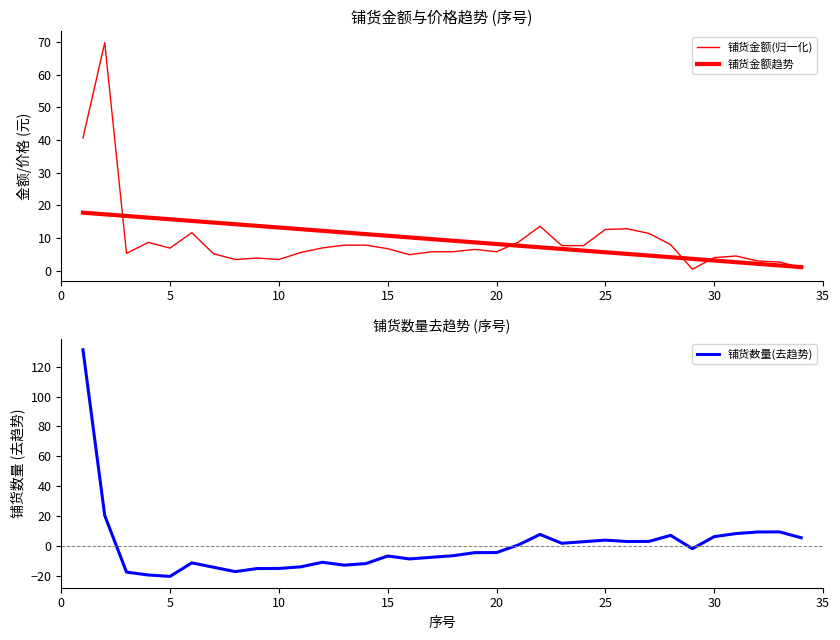

The value of 铺货数量(去趋势) at 30 is 6.2. True or false?

True